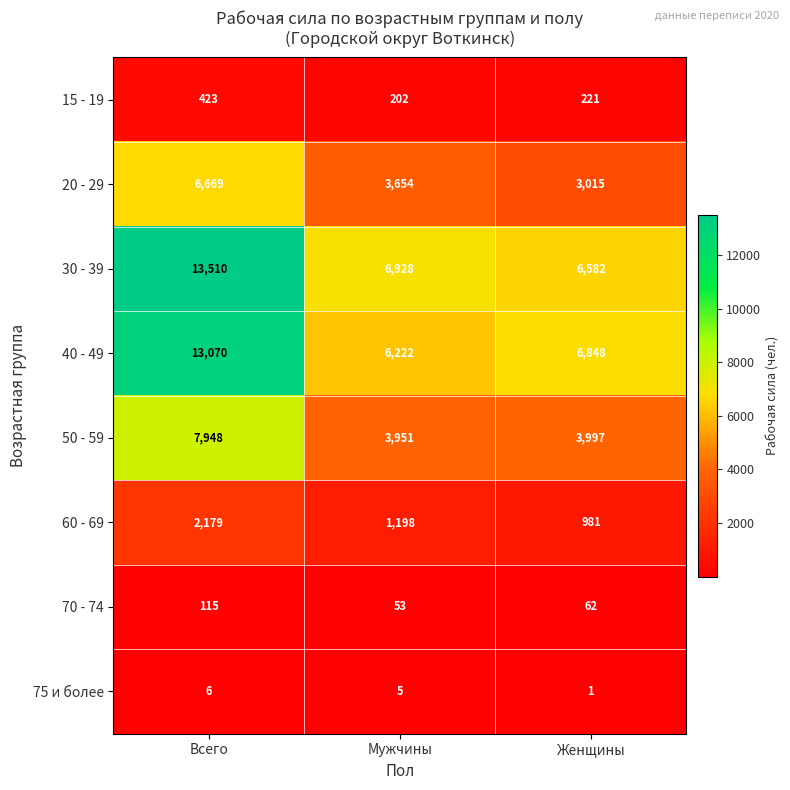

Which series has the widest spread of values?

30 - 39